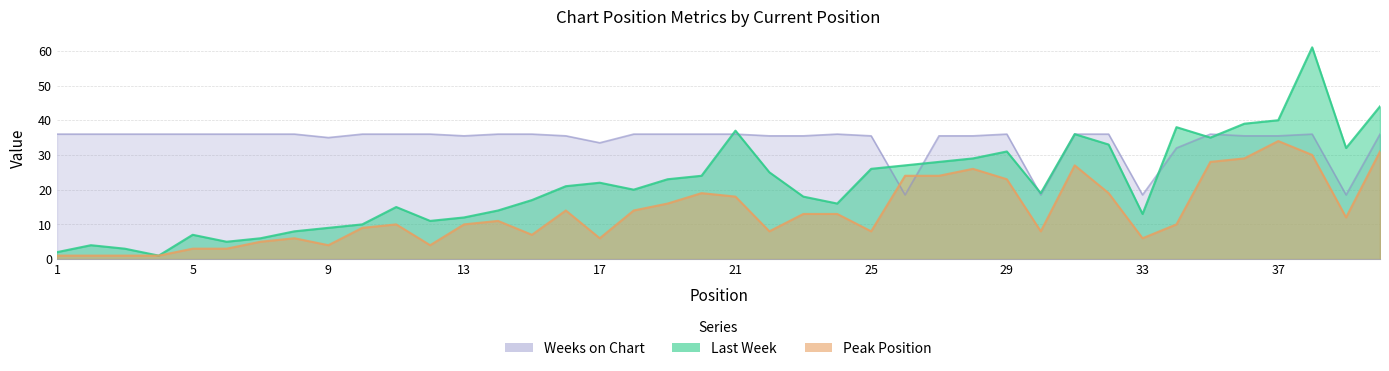

What is the difference between the Peak Position values at 33 and 24?

7.0